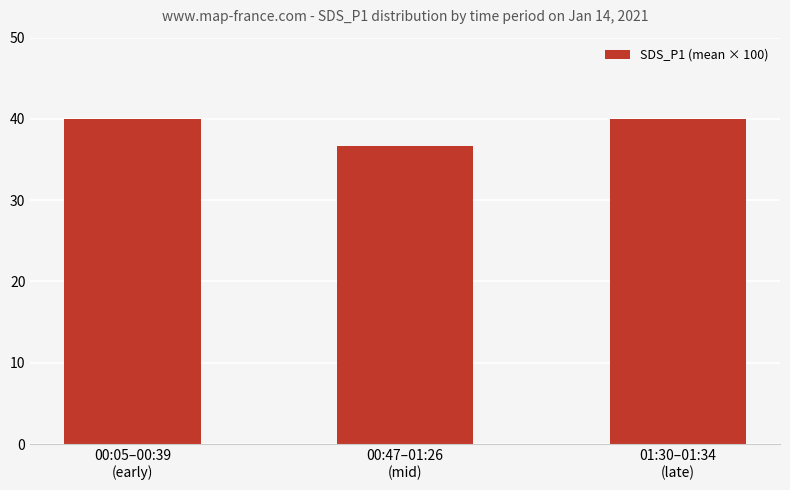

What is the label of the 1st bar from the left?

00:05–00:39
(early)